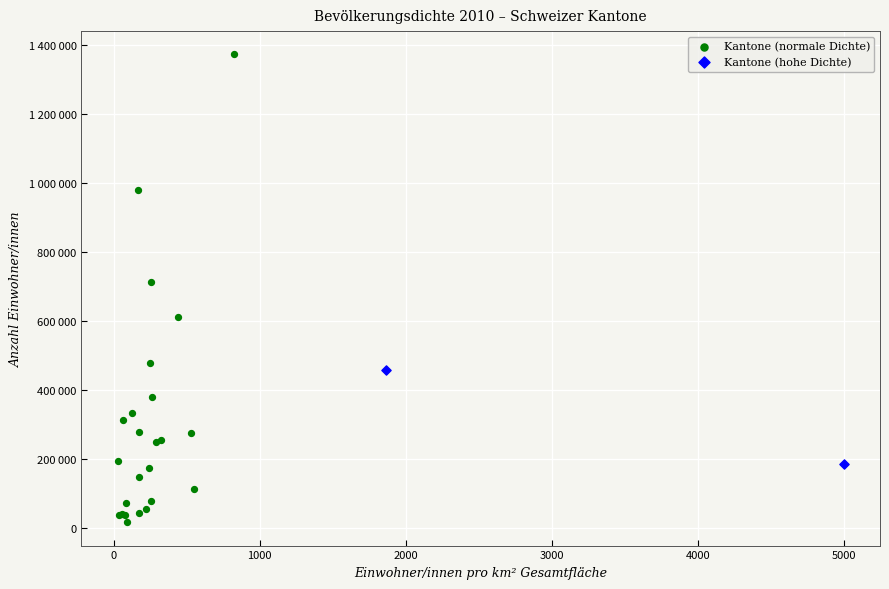

Which series has the largest Y range (max minus min)?

Kantone (normale Dichte)